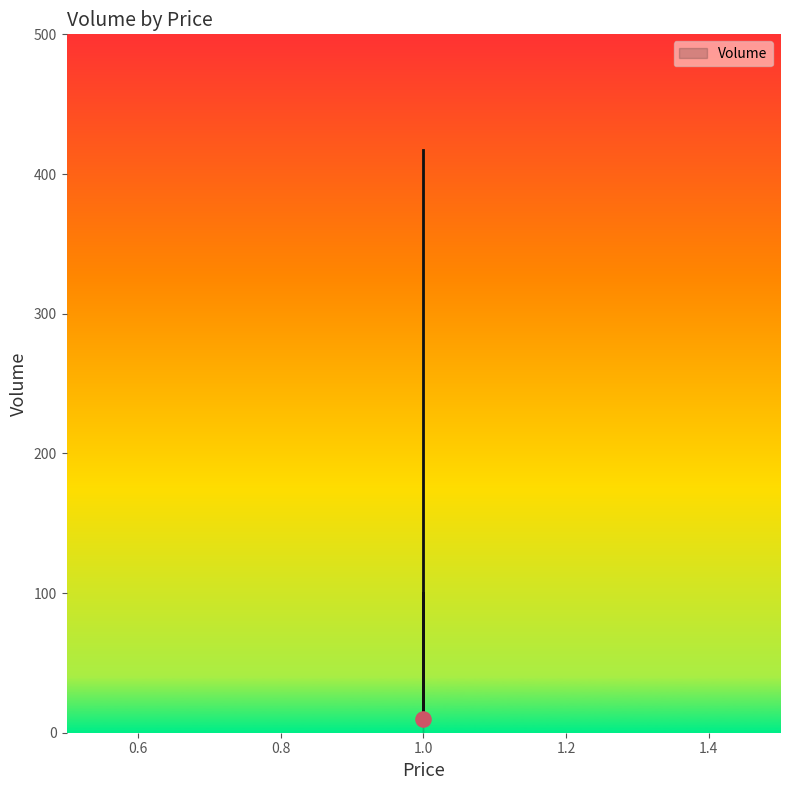

Between 1.0 and 1.0, which is larger?

1.0